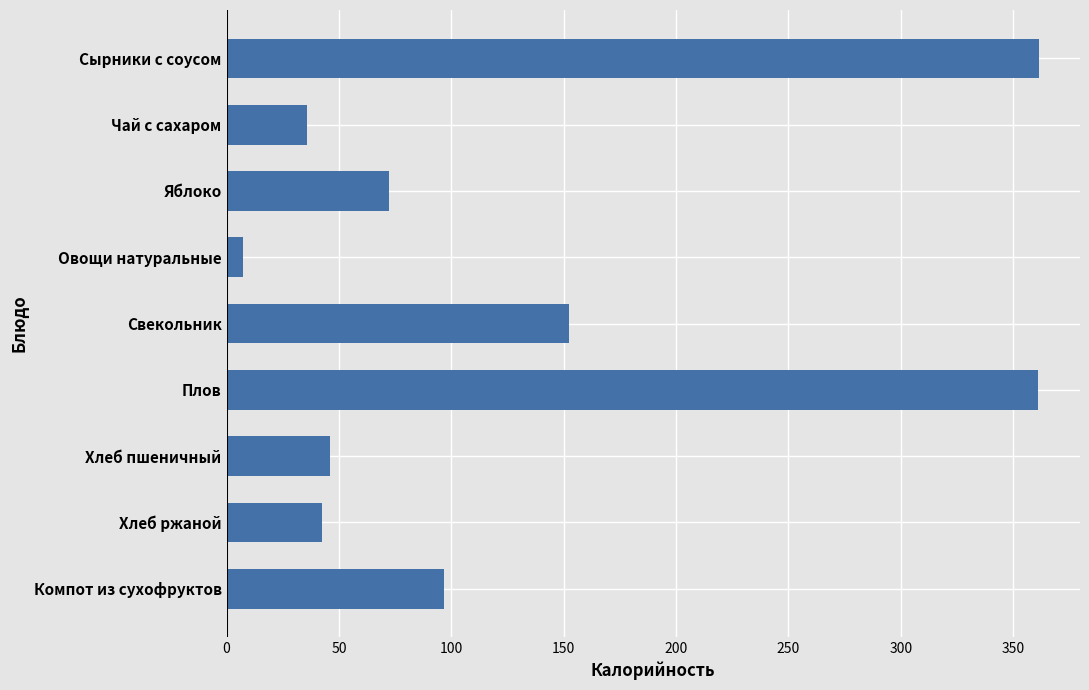

What is the maximum value shown in the chart?

361.7